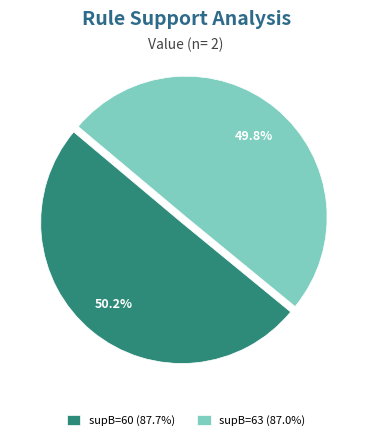

Is the sum of supB=60 (87.7%) and supB=63 (87.0%) greater than half?

Yes